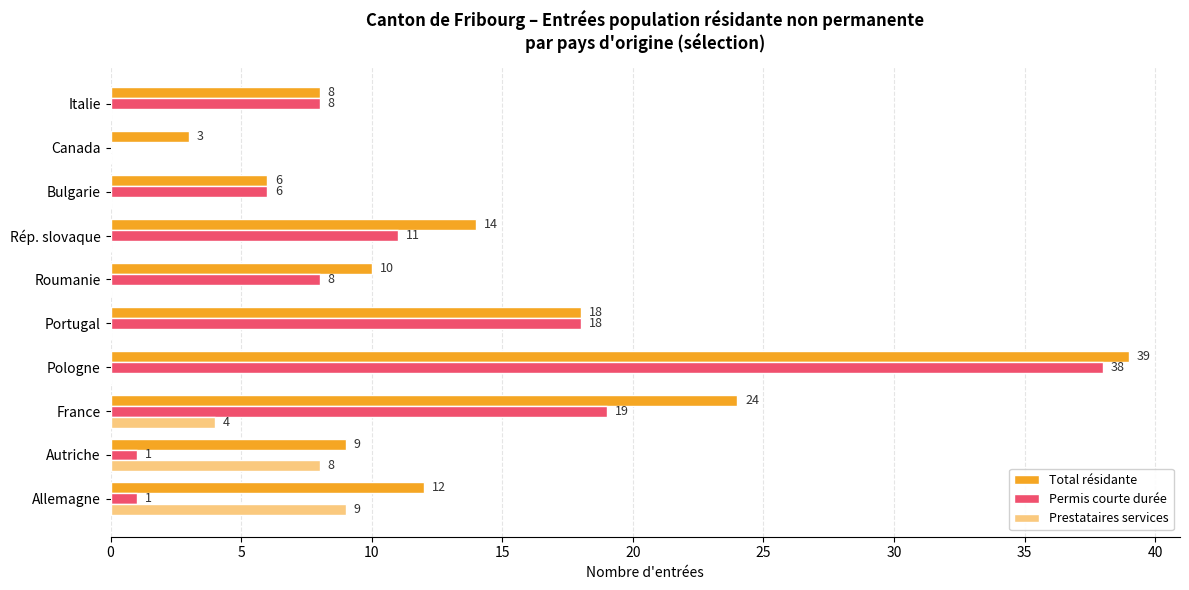

At which category is the sum across all series the highest?

Pologne